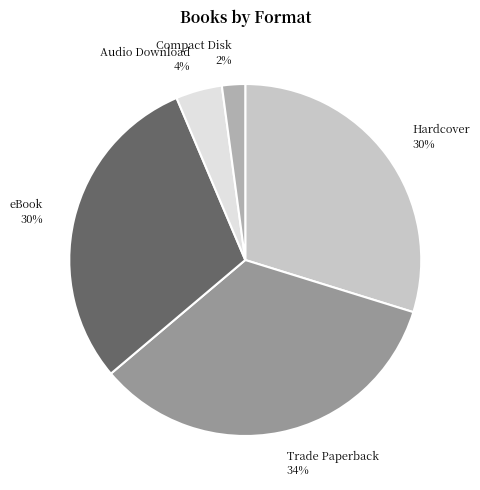

Count the number of slices in the pie.

5